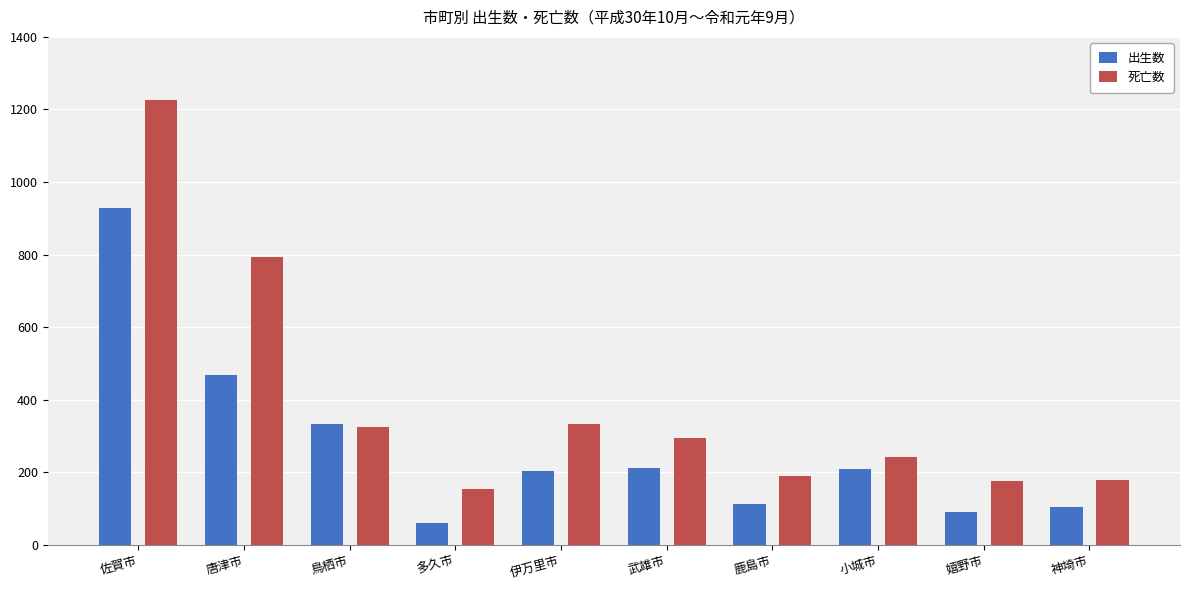

Rank the series by their maximum value, from lowest to highest.

出生数, 死亡数